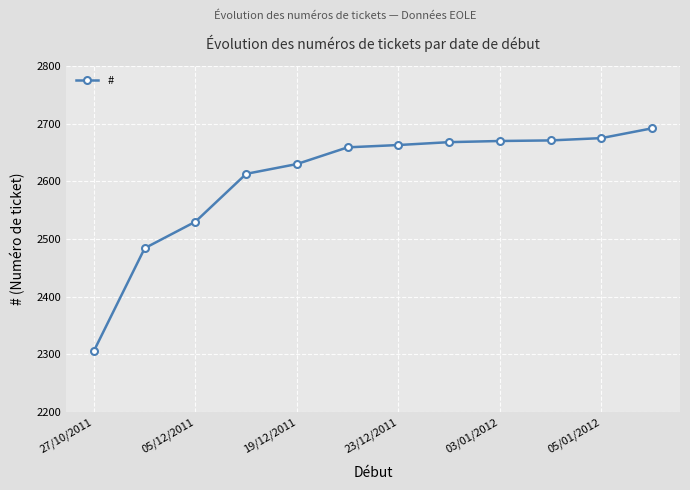

What is the smallest value displayed?

2306